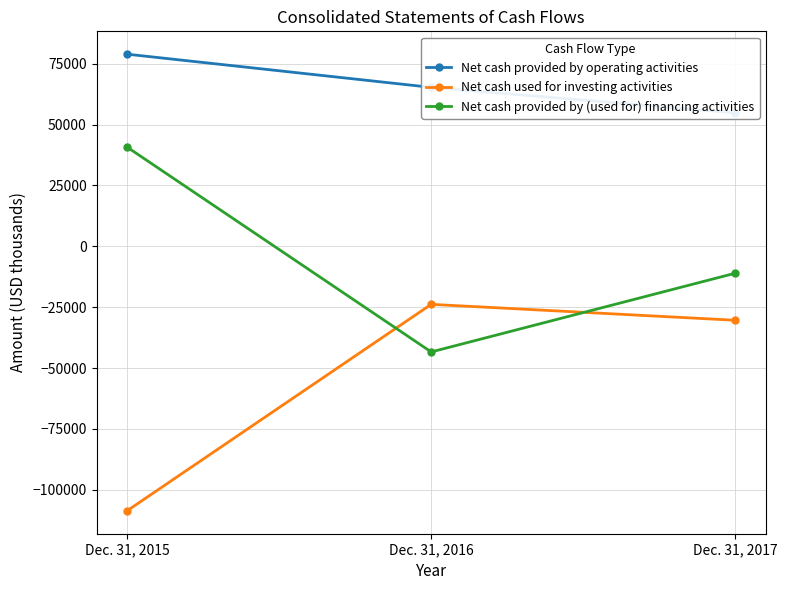

How many values in Net cash provided by (used for) financing activities are above zero?

1